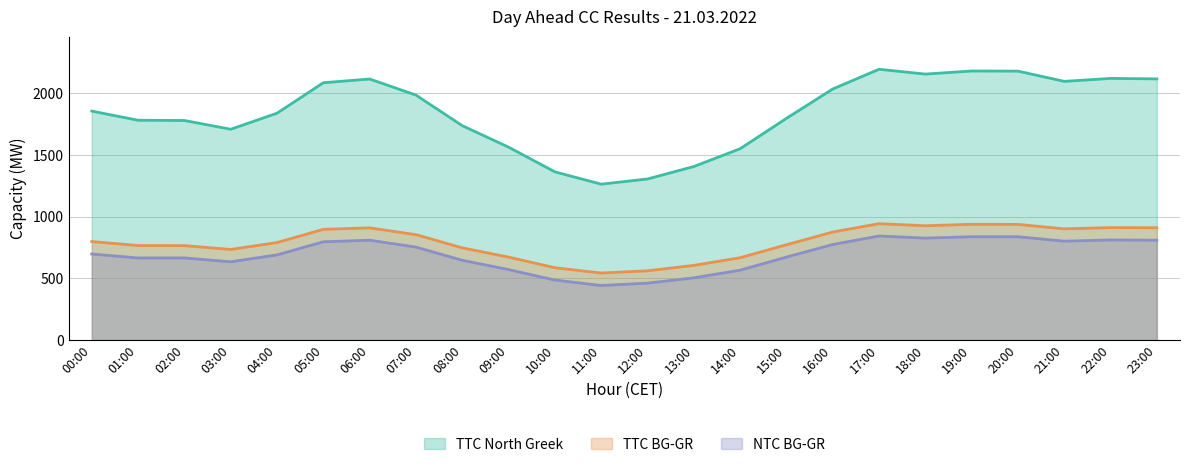

True or false: TTC BG-GR and TTC North Greek intersect in this chart.

False